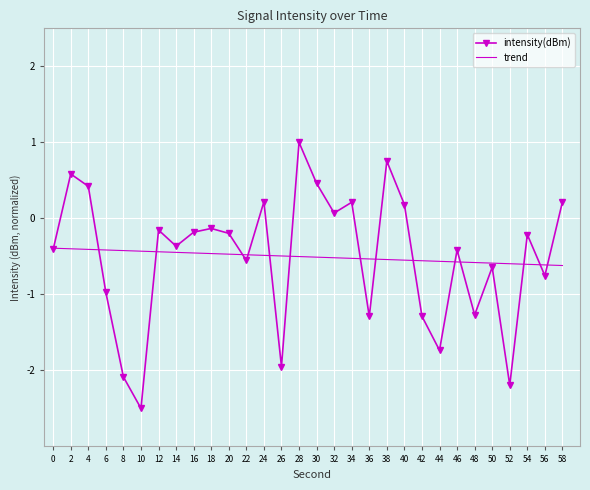

What is the approximate value of intensity(dBm) at 30?

0.5